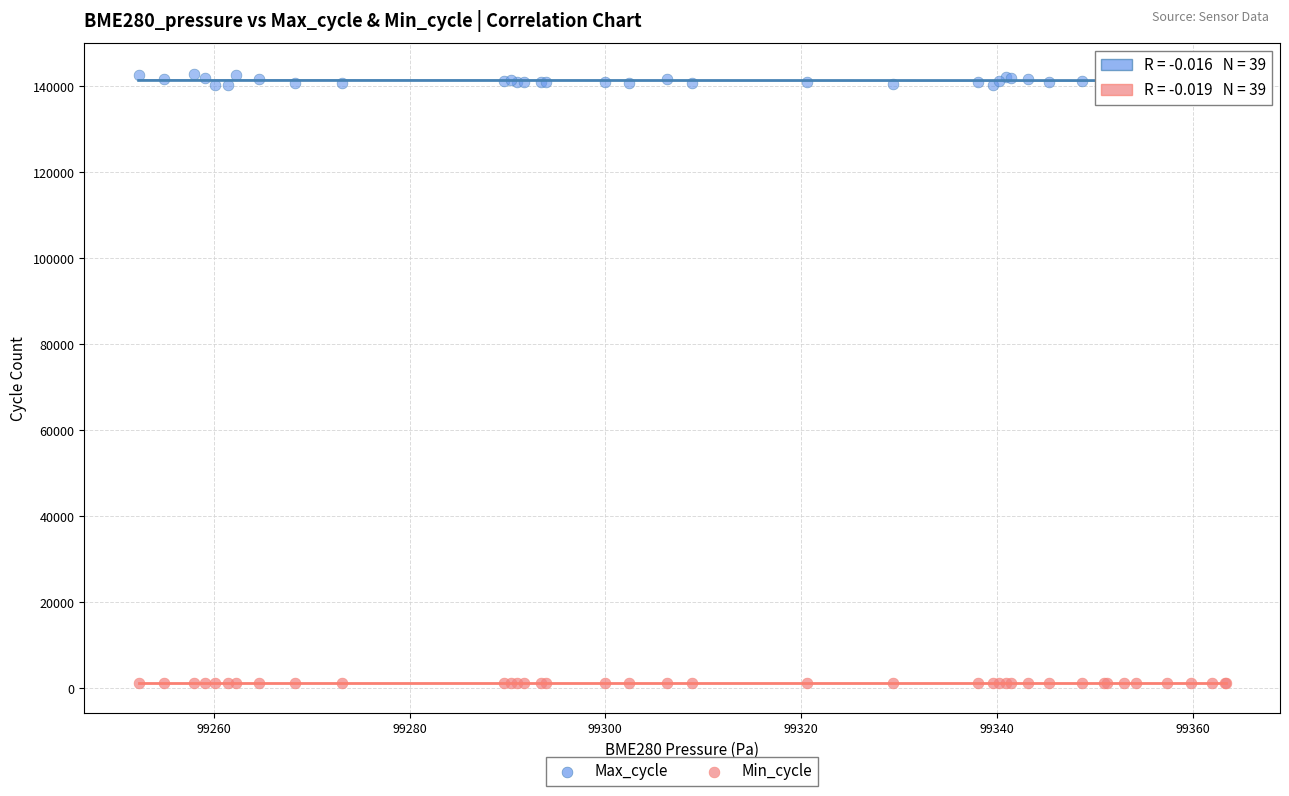

Which series reaches the maximum Y coordinate?

Max_cycle